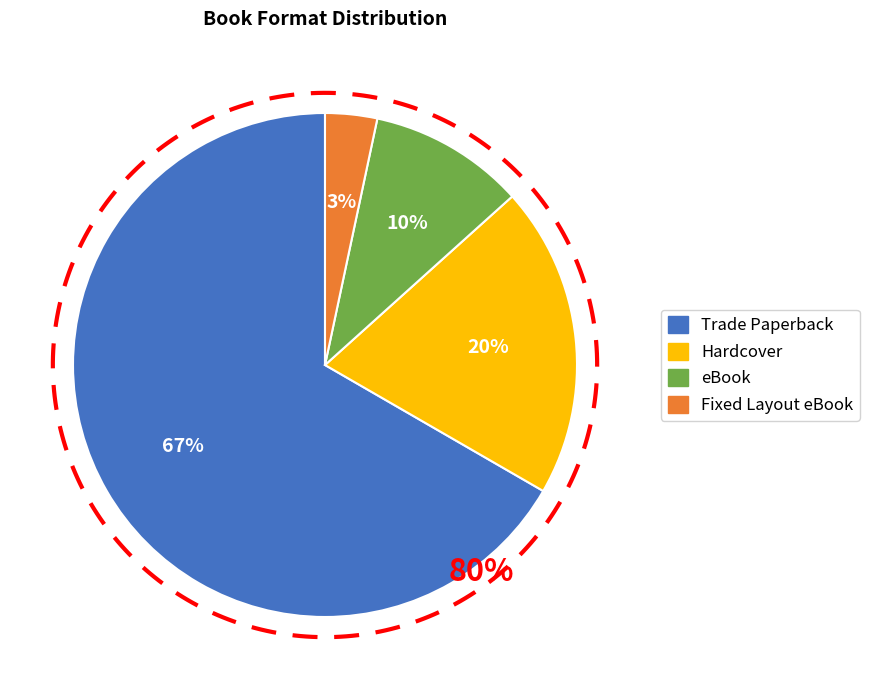

To the nearest percent, what is the combined percentage of Fixed Layout eBook and eBook?

13%